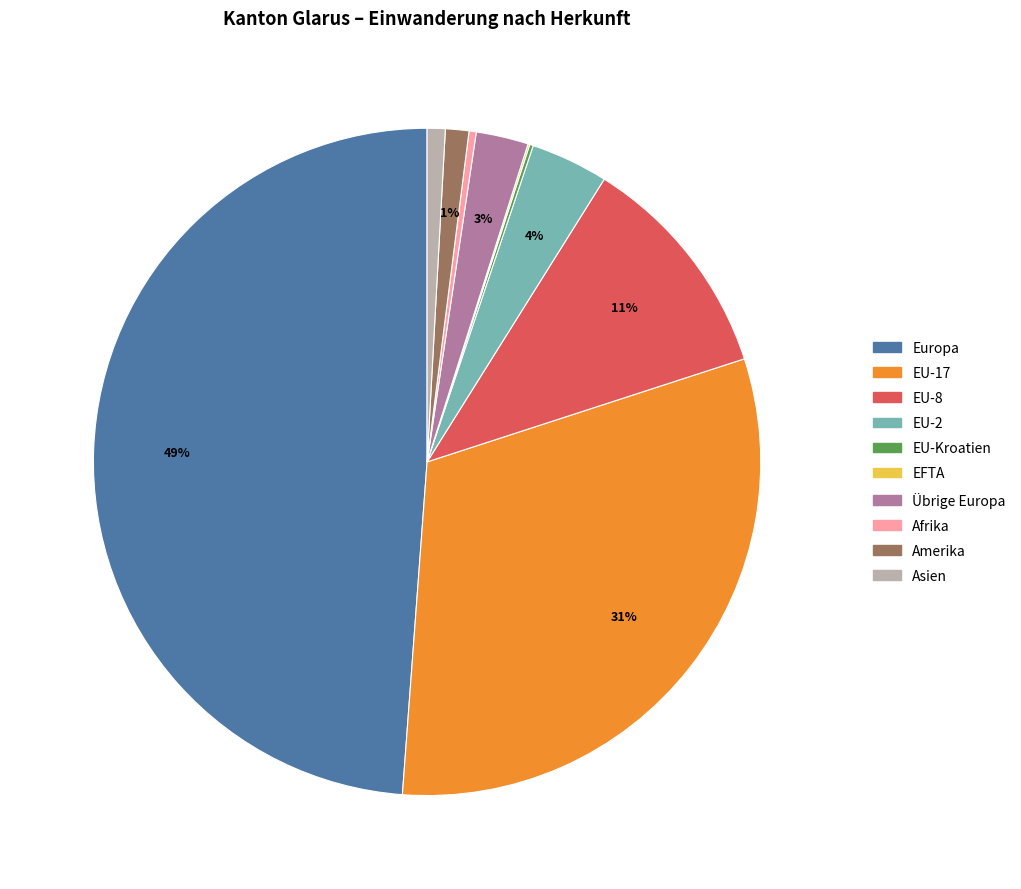

Is there any slice that represents more than half of the pie?

No